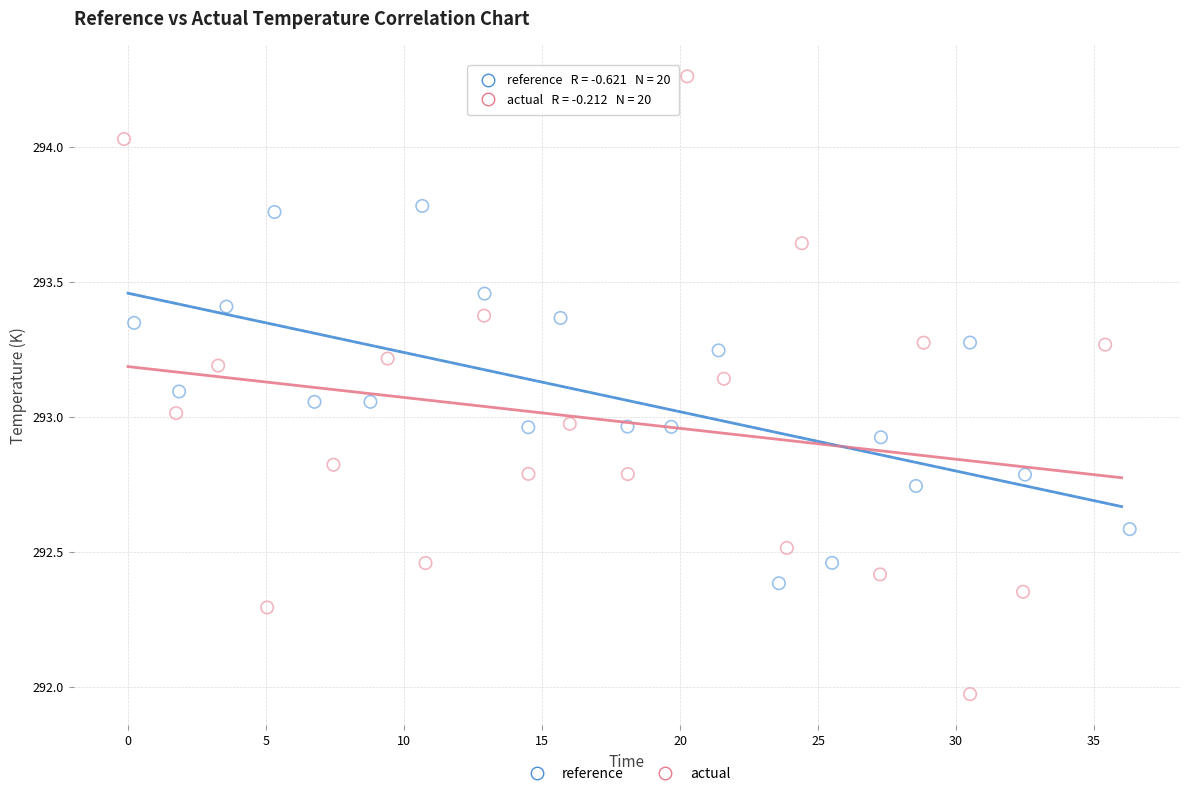

Which series contains the highest Y value?

actual